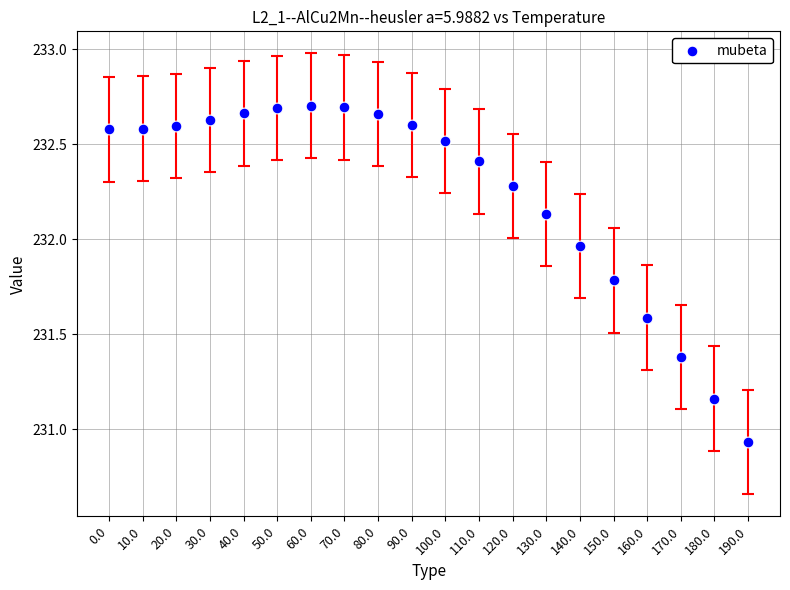

What is the range of Y values (max minus min)?

1.8